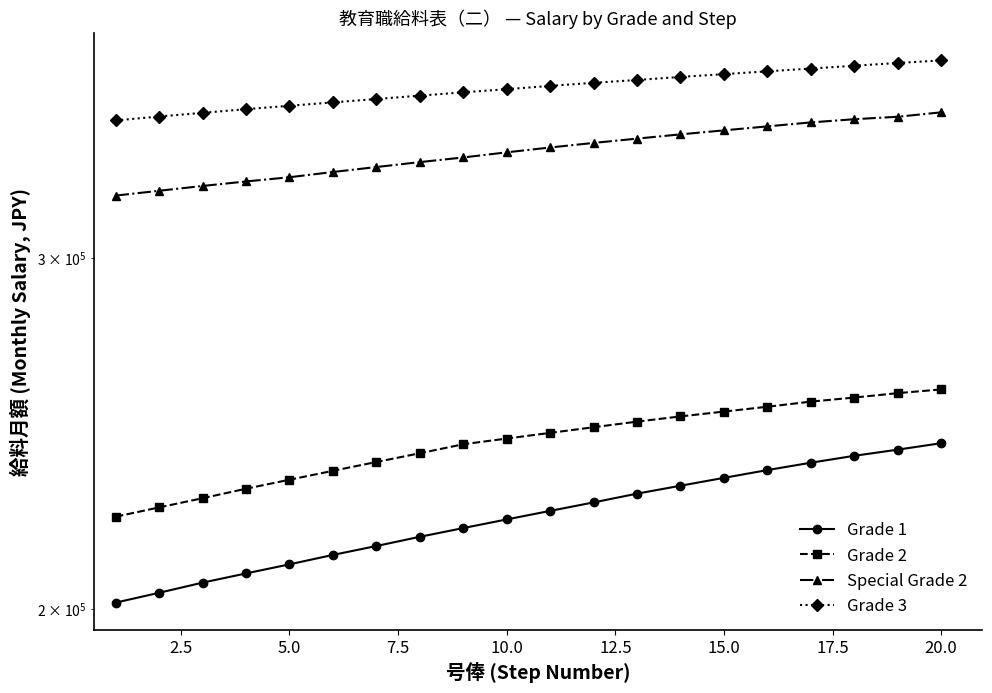

Is it true that Grade 1 equals 121493 at 10?

False